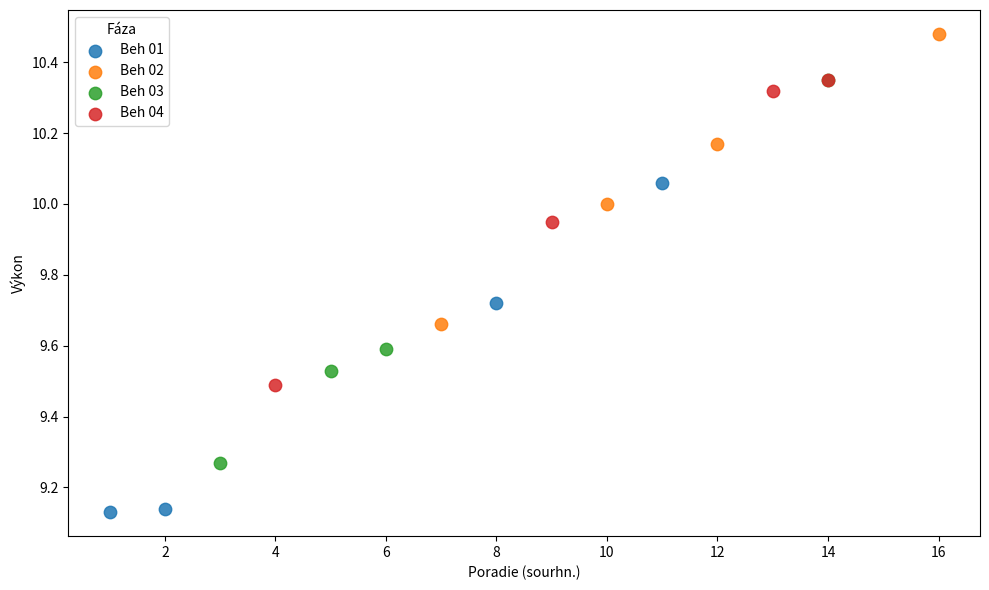

Which series has the widest spread of Y values?

Beh 03